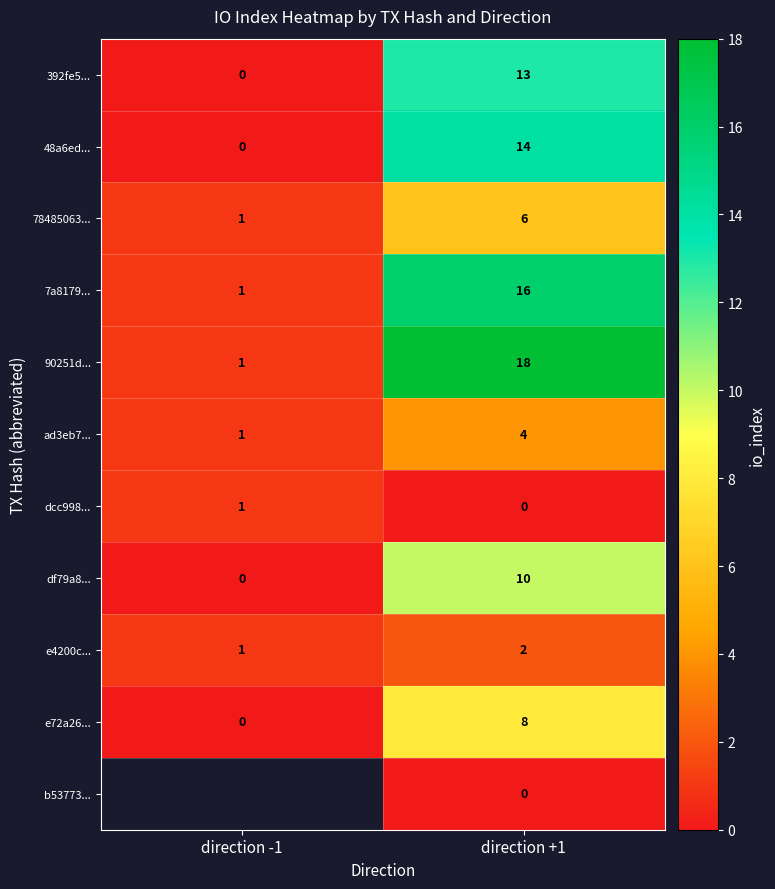

What is the difference between the 90251d... values at direction +1 and direction -1?

17